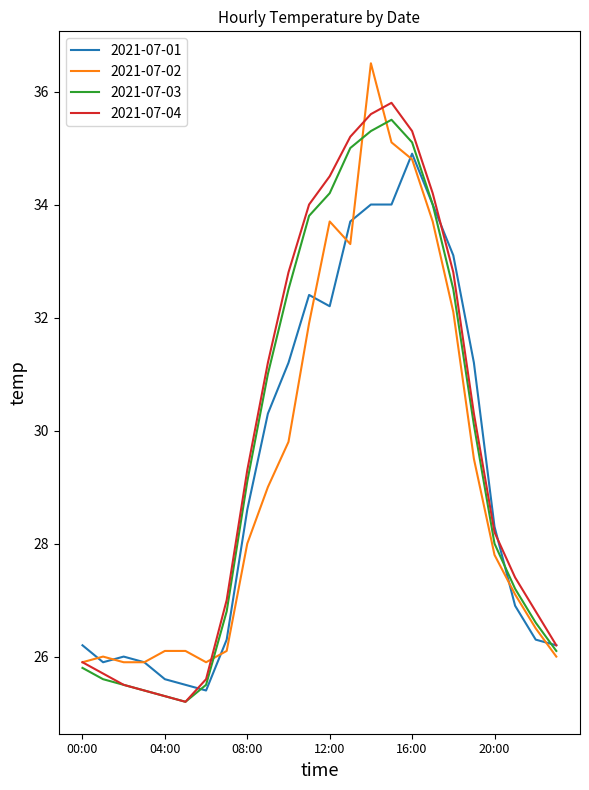

What is the maximum value for 2021-07-01?

34.9